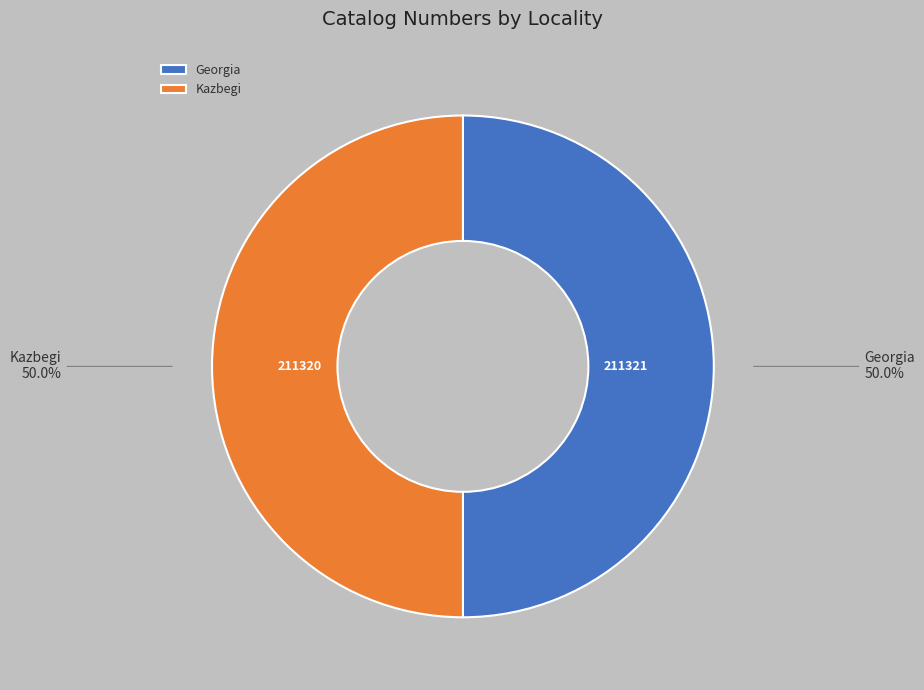

Is it true that Georgia is 50% of the pie?

True